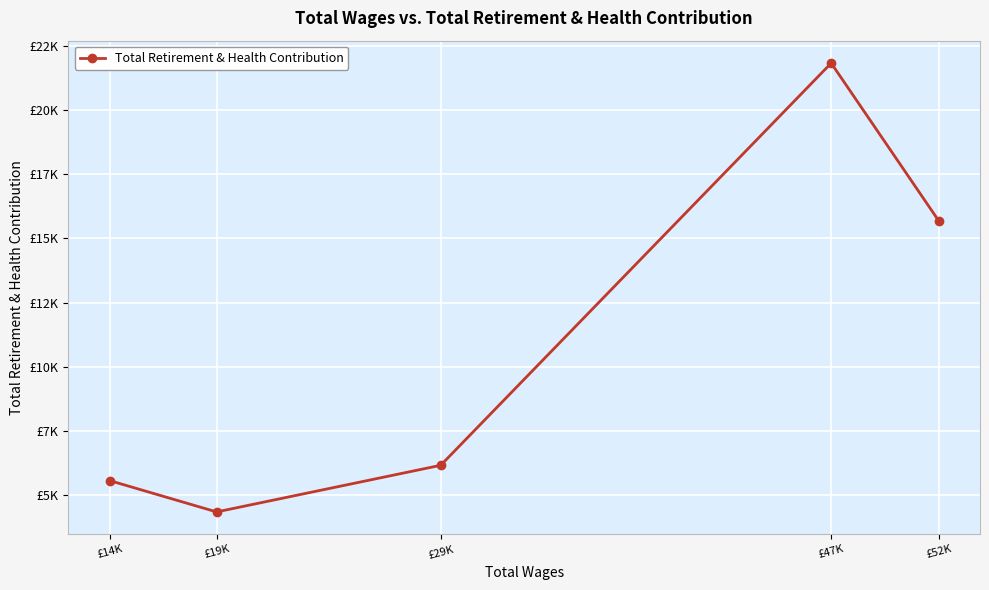

What is the approximate value at £52K?

15691